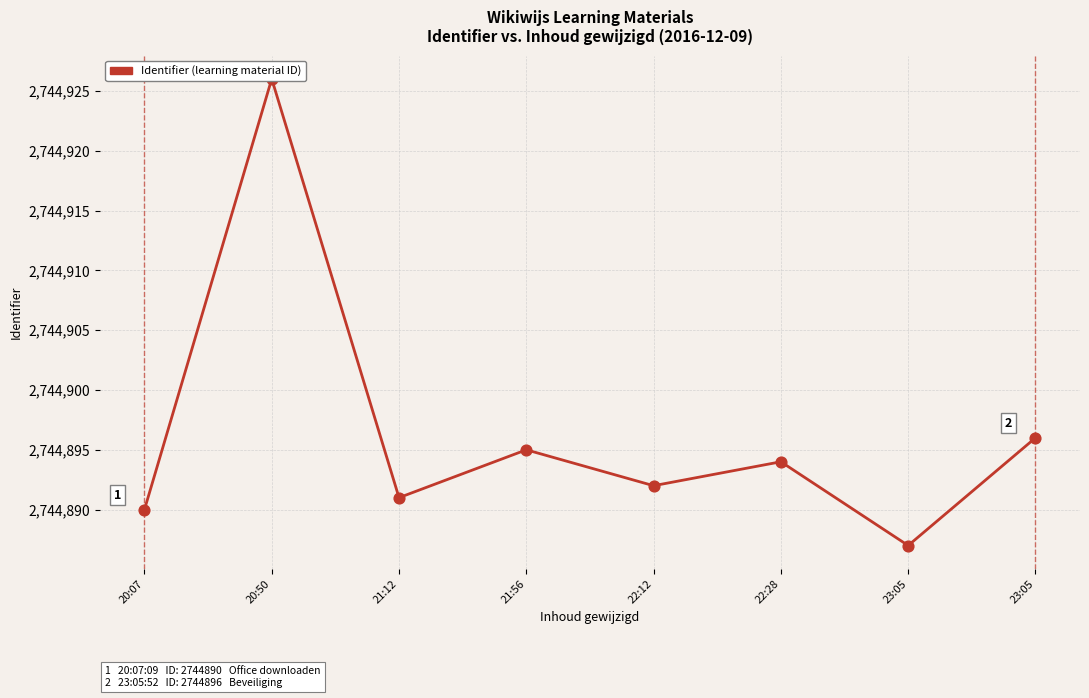

What is the ratio of the value at 22:28 to the value at 23:05?

1.0